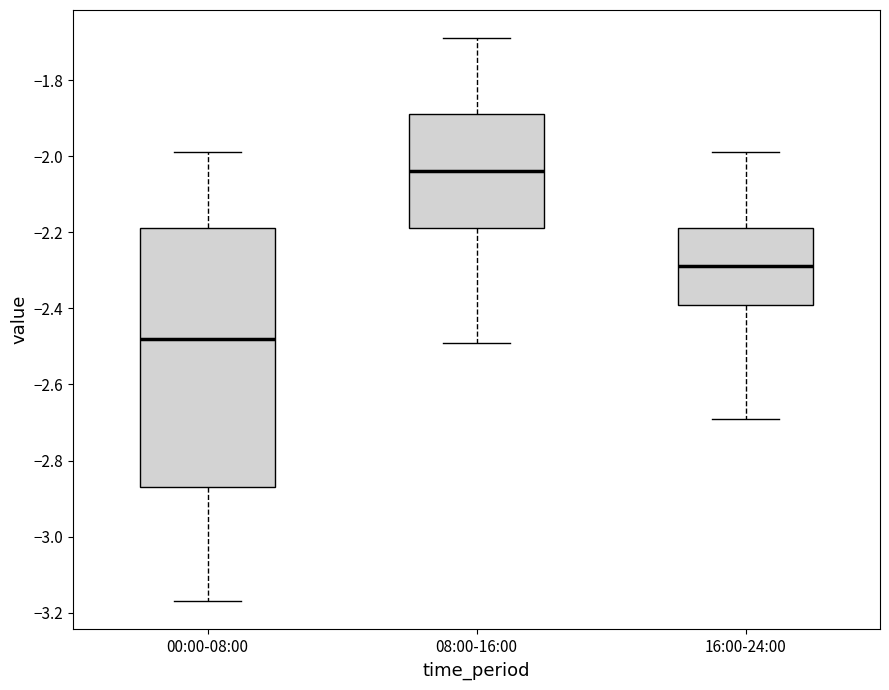

Which box has the highest median line?

08:00-16:00